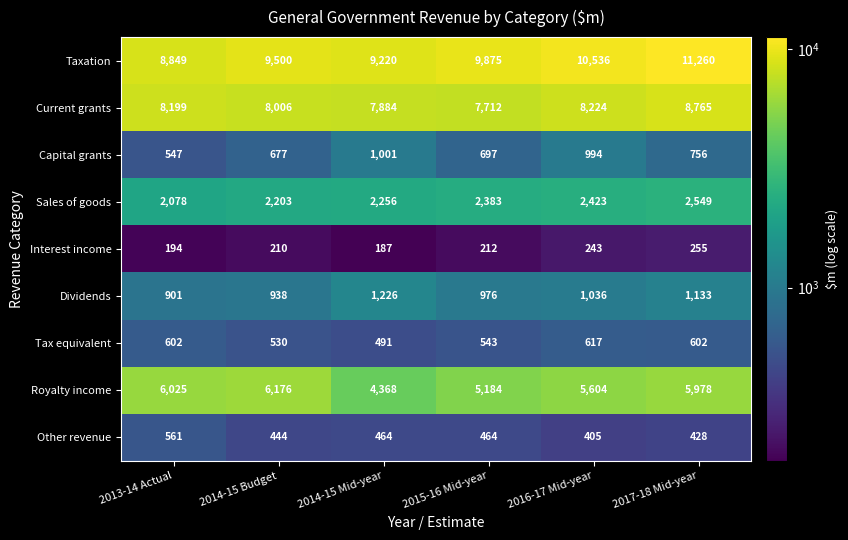

Which series has the largest total across all categories?

Taxation